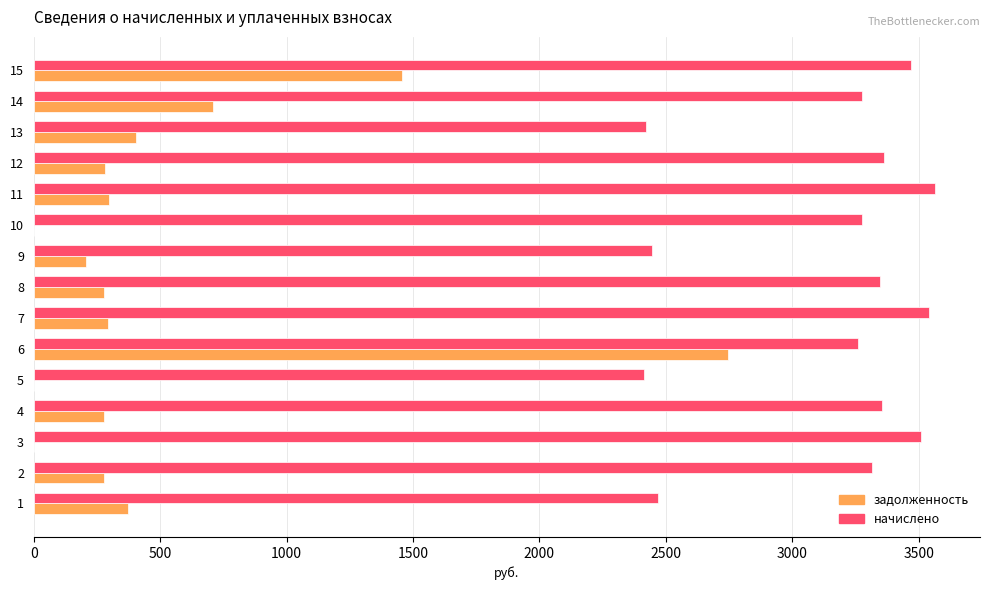

The value of задолженность at 5 is 0.0. True or false?

True